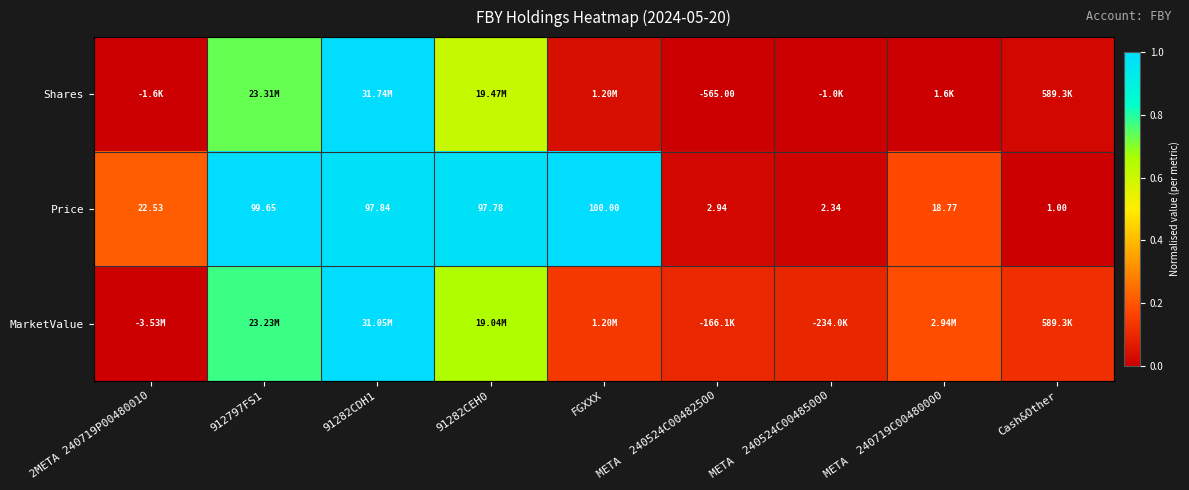

Which category has the highest value in the Price series?

FGXXX